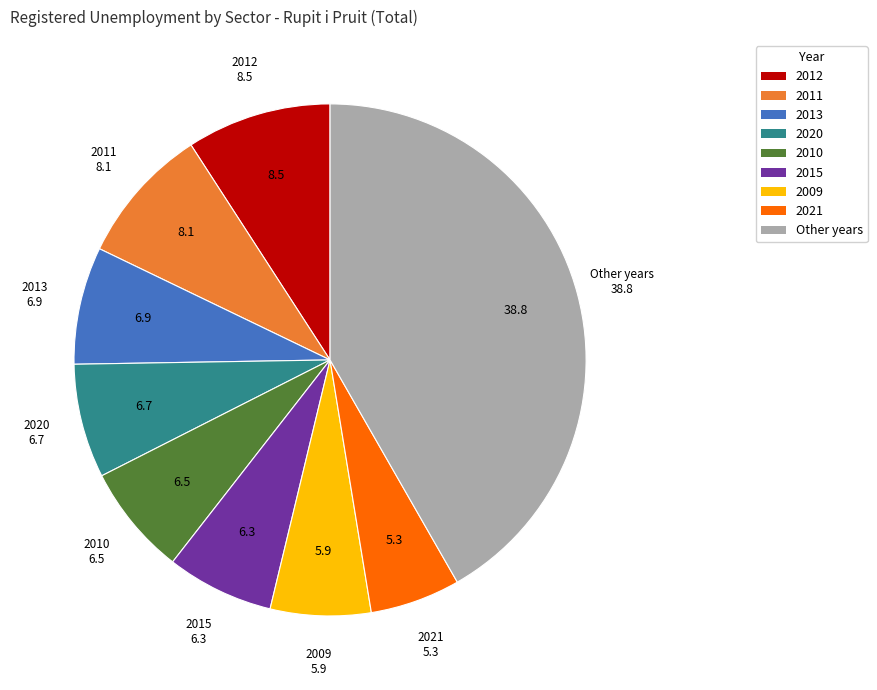

Does any single category account for the majority?

No